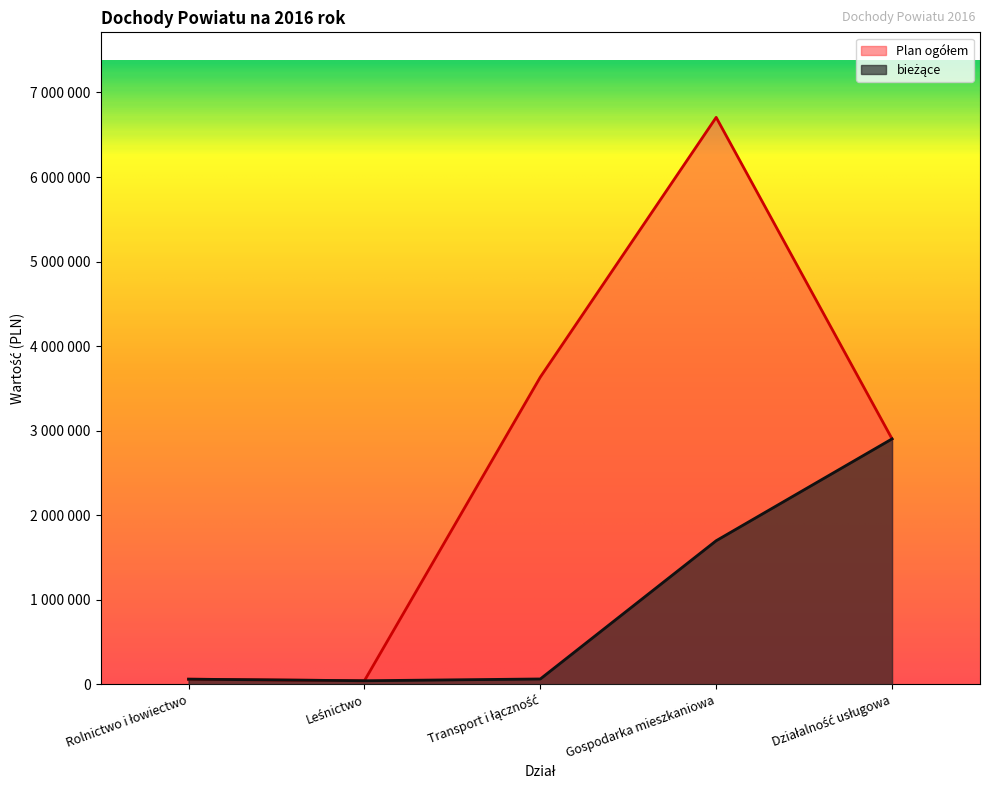

Rank the series by their average value, from highest to lowest.

Plan ogółem, bieżące